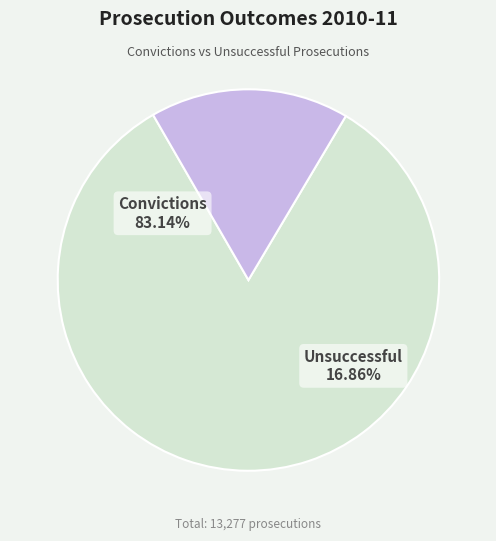

To the nearest percent, what portion does Unsuccessful represent?

17%